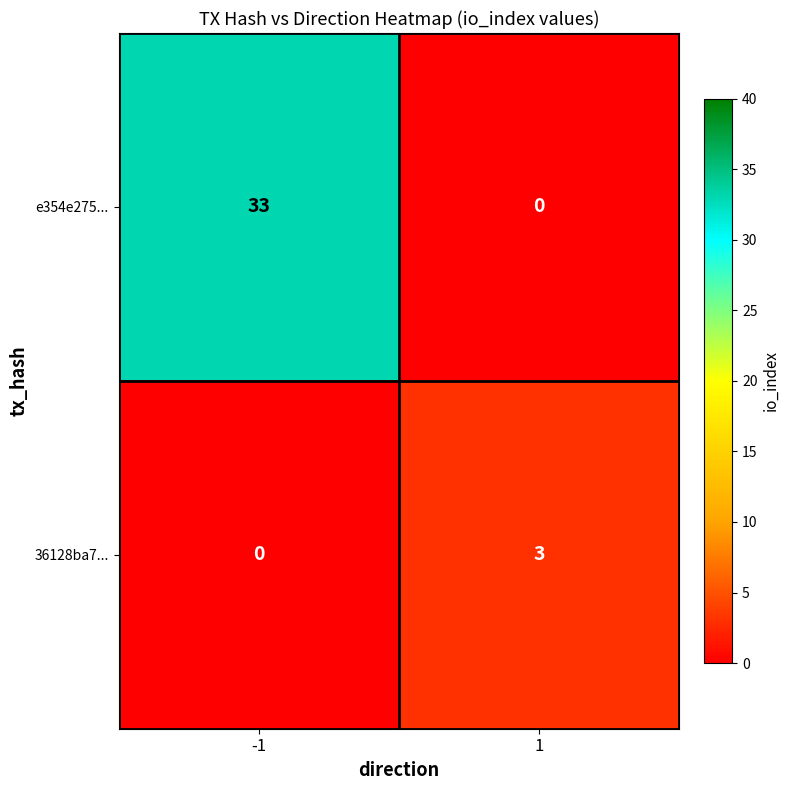

Rank the series at -1 from highest to lowest value.

e354e275..., 36128ba7...